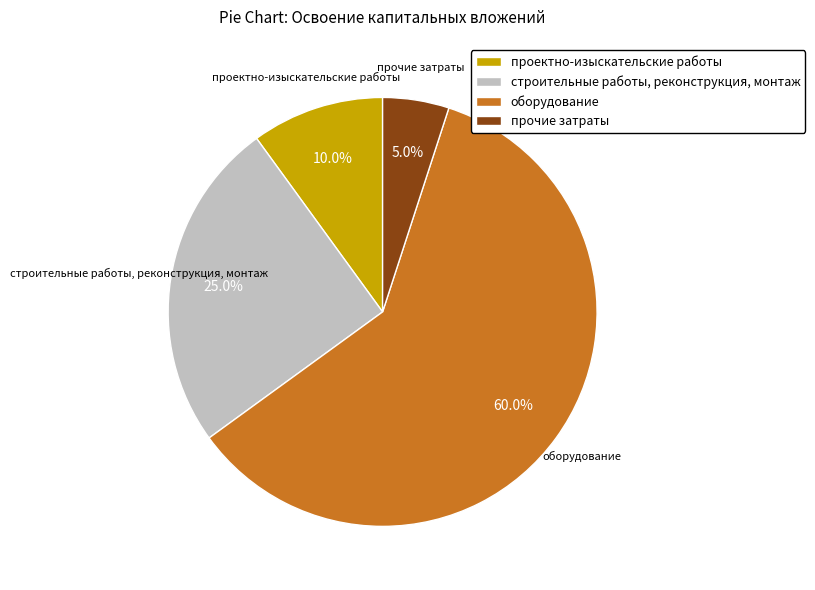

Rank the categories by value from highest to lowest.

оборудование, строительные работы, реконструкция, монтаж, проектно-изыскательские работы, прочие затраты